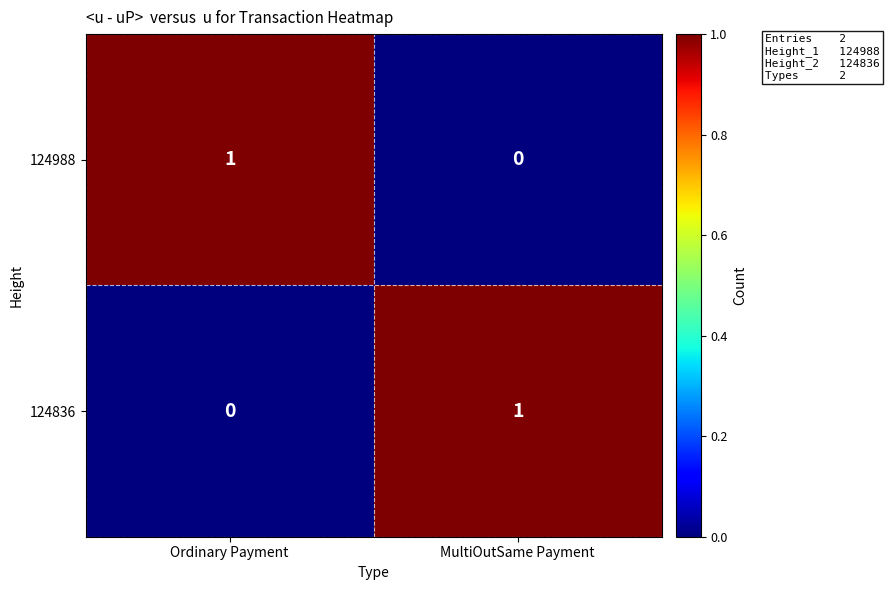

List the labels in order of 124836 value, smallest first.

Ordinary Payment, MultiOutSame Payment